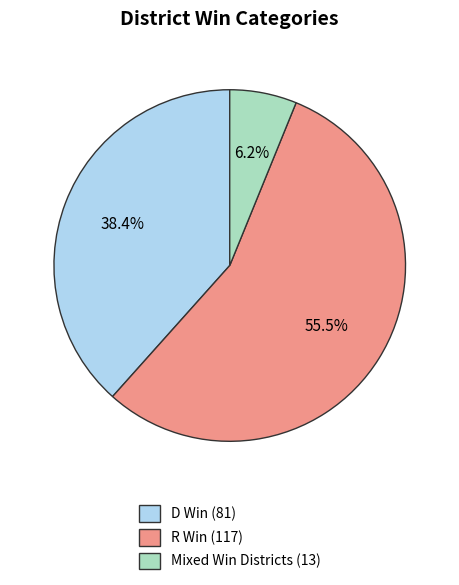

What percentage is the Mixed Win Districts slice, to the nearest percent?

6%